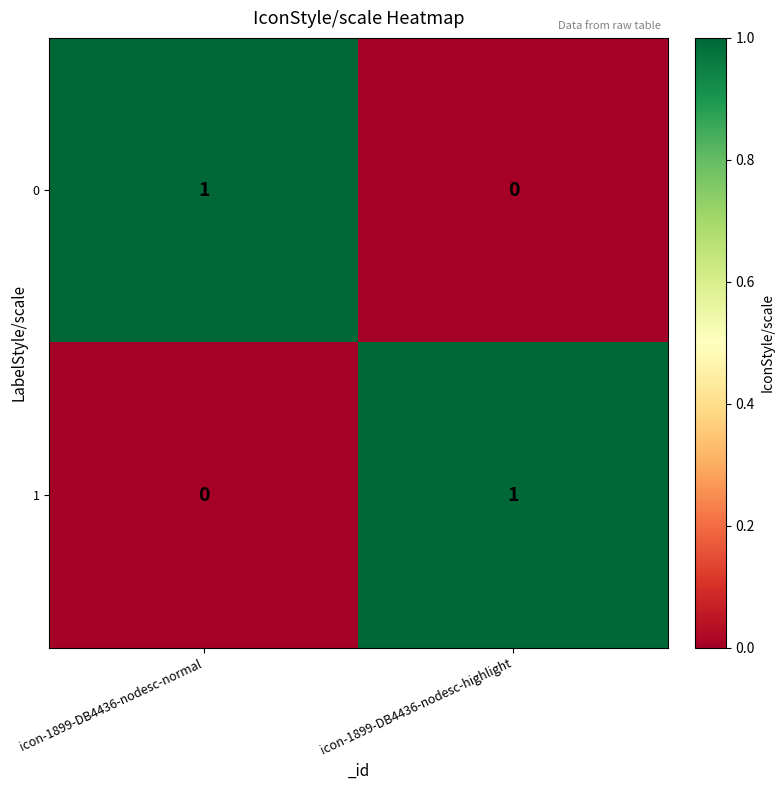

The value of 0 at icon-1899-DB4436-nodesc-normal is 1. True or false?

True